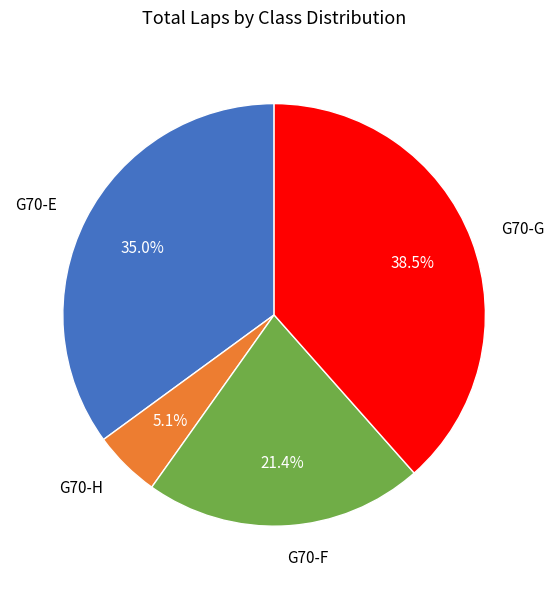

Does any single category account for the majority?

No